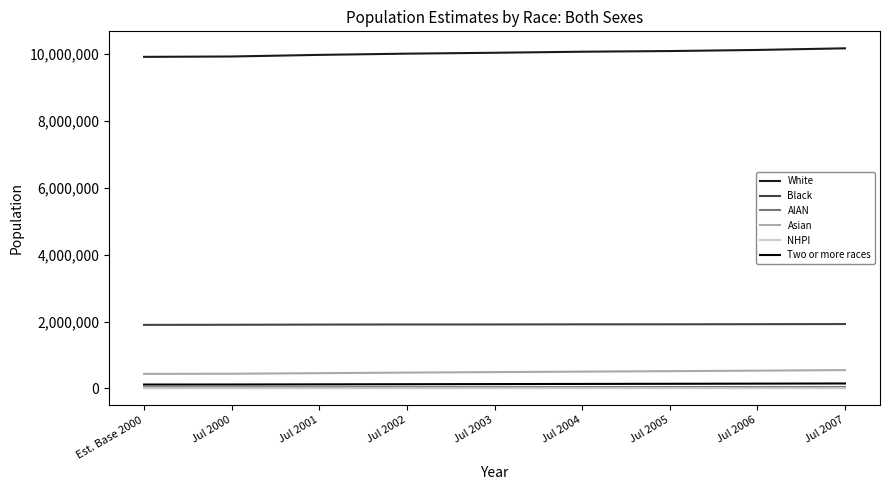

Which series has the largest total across all categories?

White